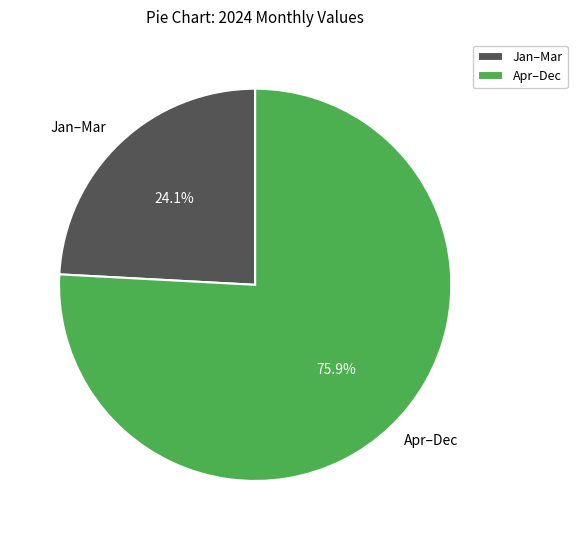

What is the total percentage of Jan–Mar and Apr–Dec?

100.0%